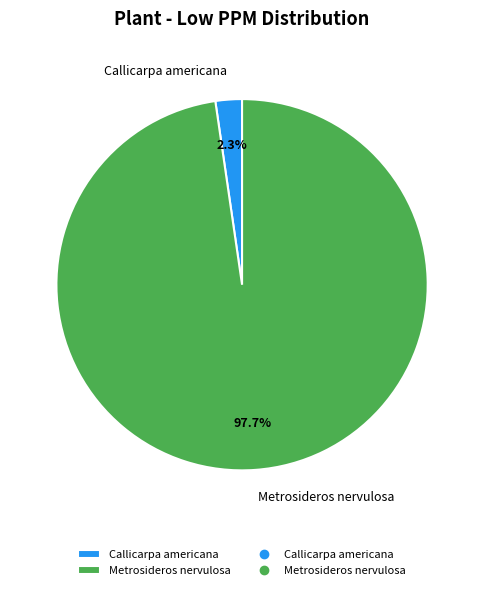

Rank the categories by value from highest to lowest.

Metrosideros nervulosa, Callicarpa americana